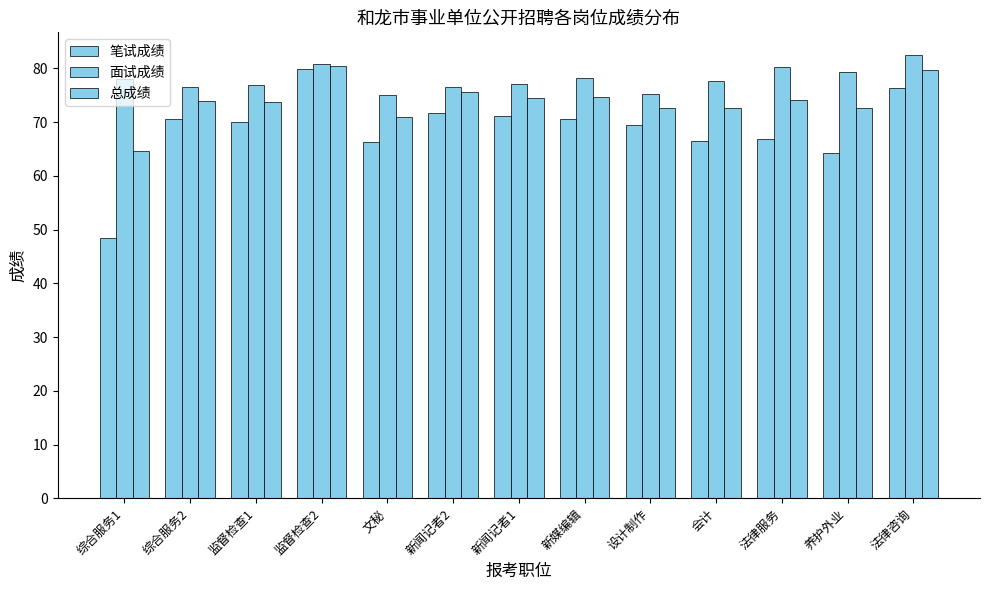

What is the value of the 总成绩 bar at the 7th from the left?

74.5